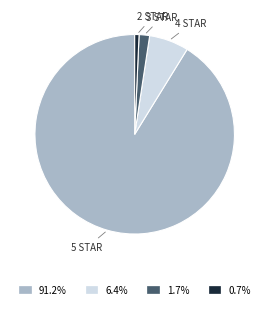

Is there a majority slice in this chart?

Yes